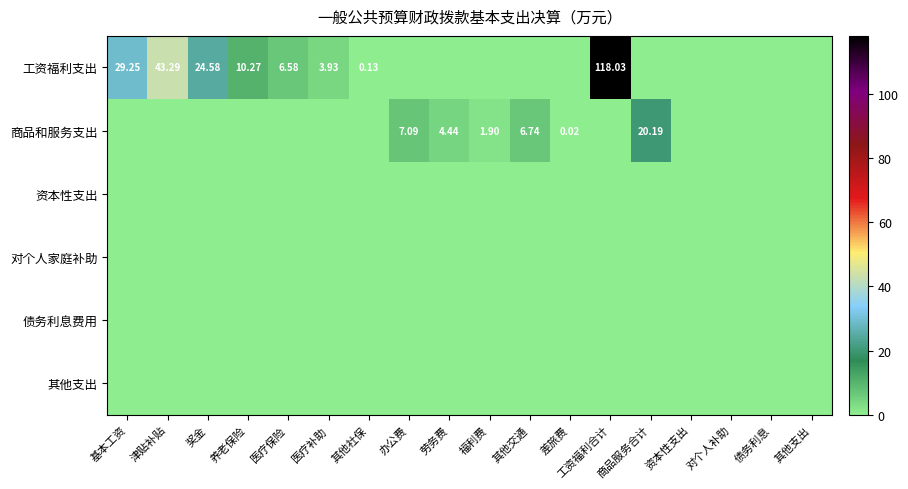

What is the sum of the 工资福利支出 values at 医疗保险 and 医疗补助?

10.5